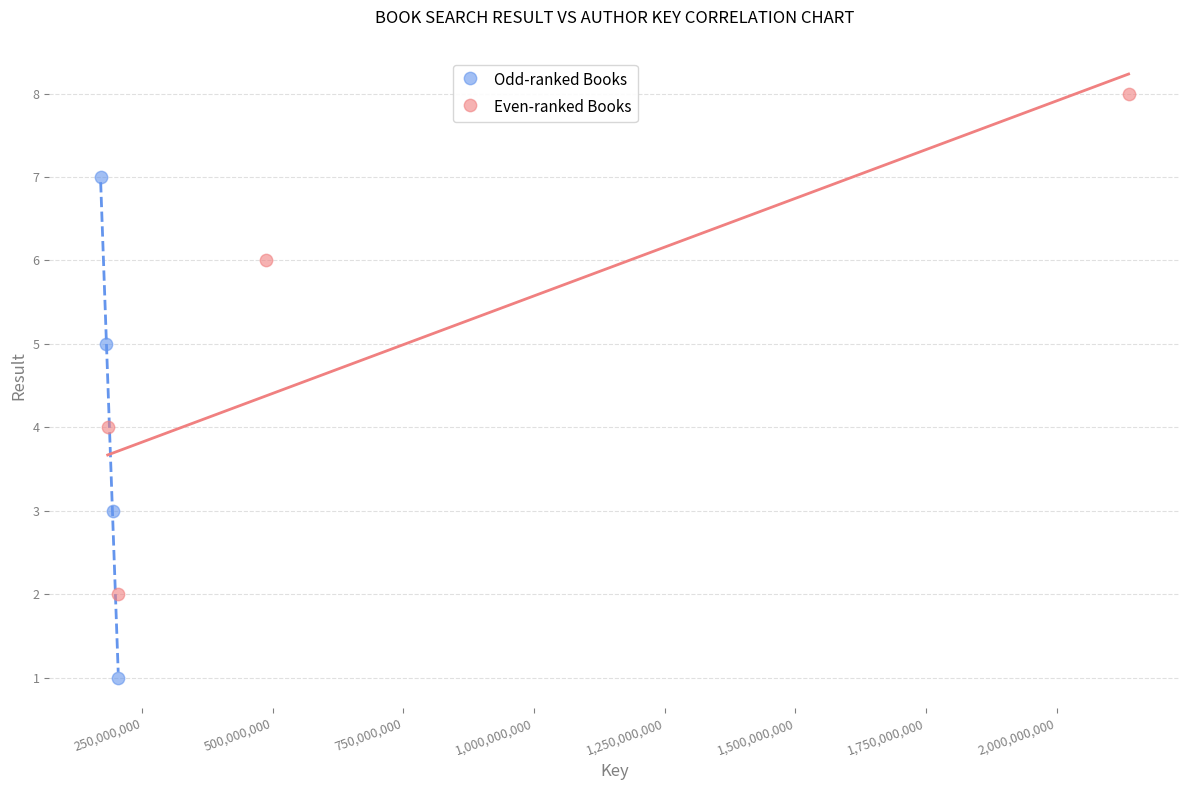

What are all the series names shown in the legend?

Odd-ranked Books, Even-ranked Books